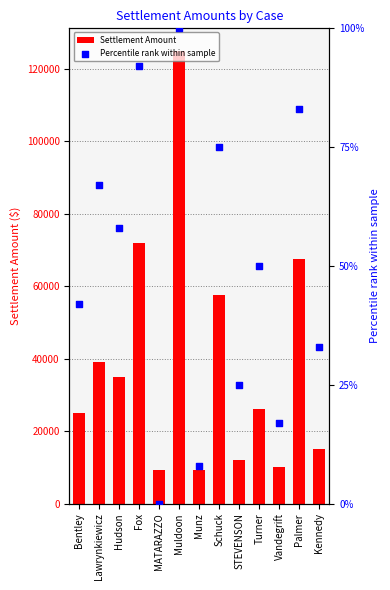

At which category is the sum across all series the highest?

Muldoon